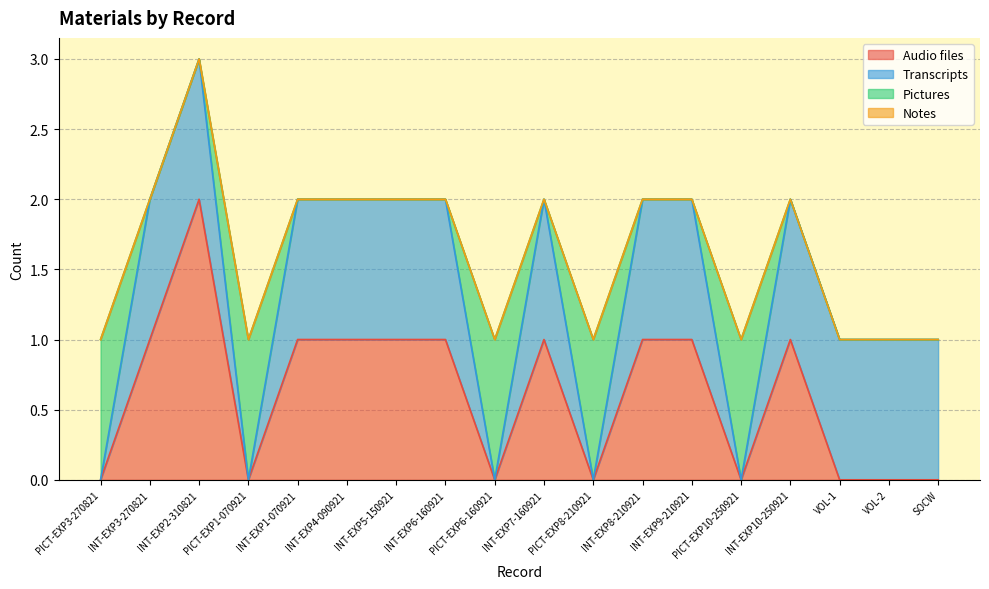

Does the chart display data point markers on the line(s)?

No